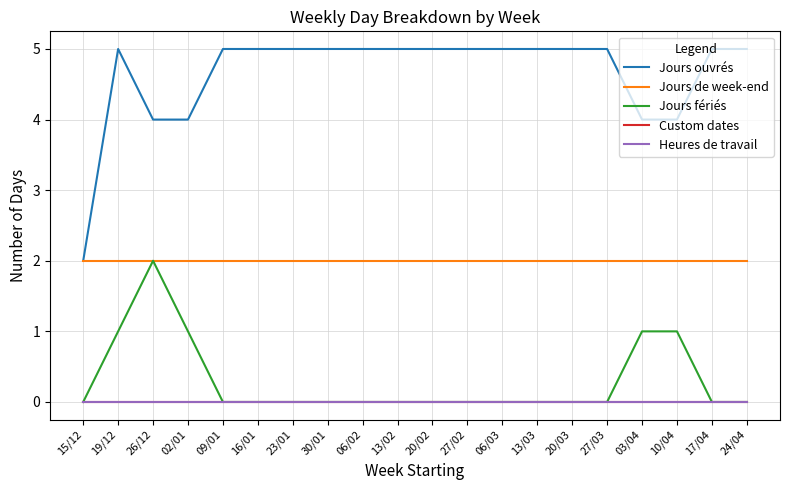

Is this an area chart (filled region under the line)?

No